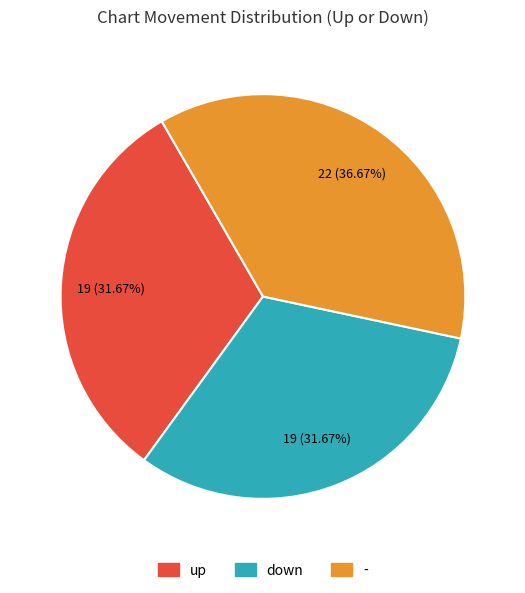

Combined, do up and down account for over 50%?

Yes